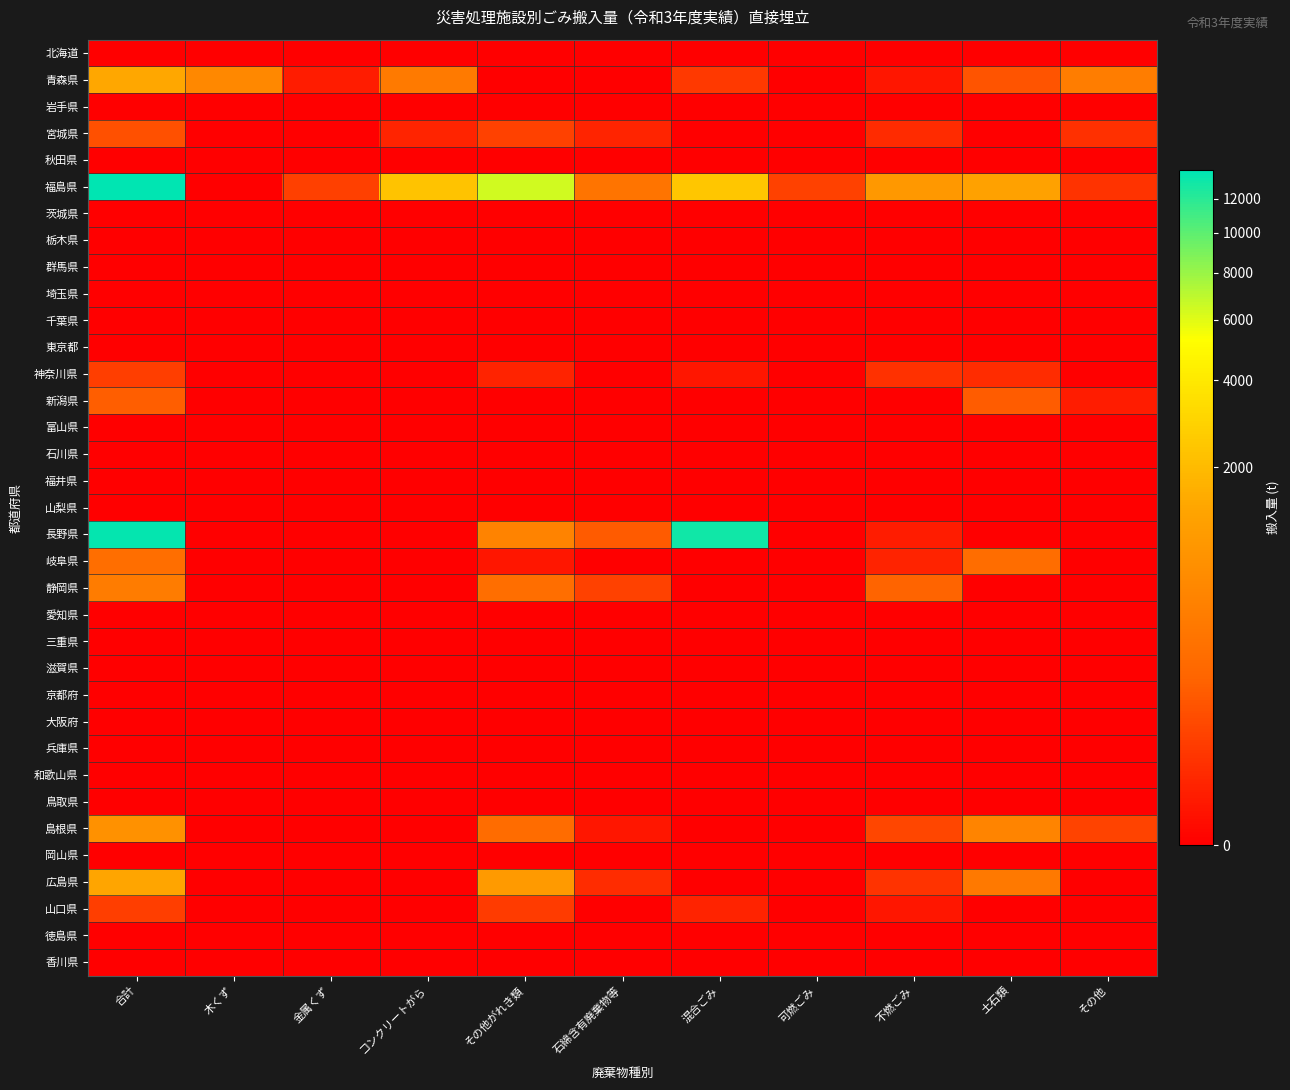

Which has a higher value, 可燃ごみ or 金属くず?

可燃ごみ